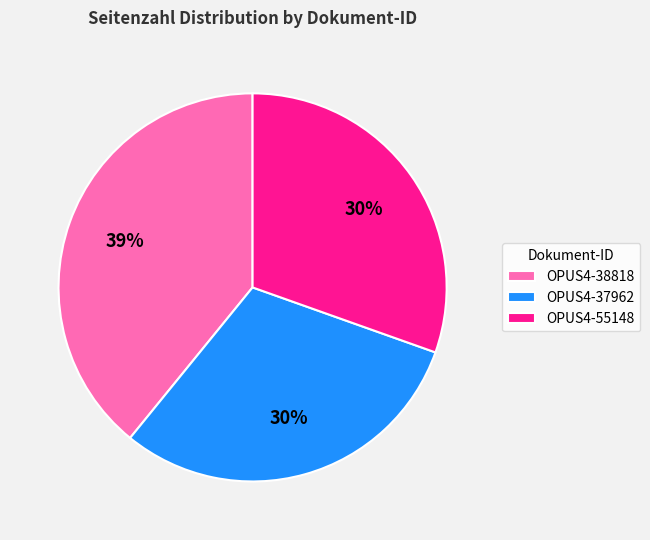

Between OPUS4-38818 and OPUS4-55148, which is larger?

OPUS4-38818